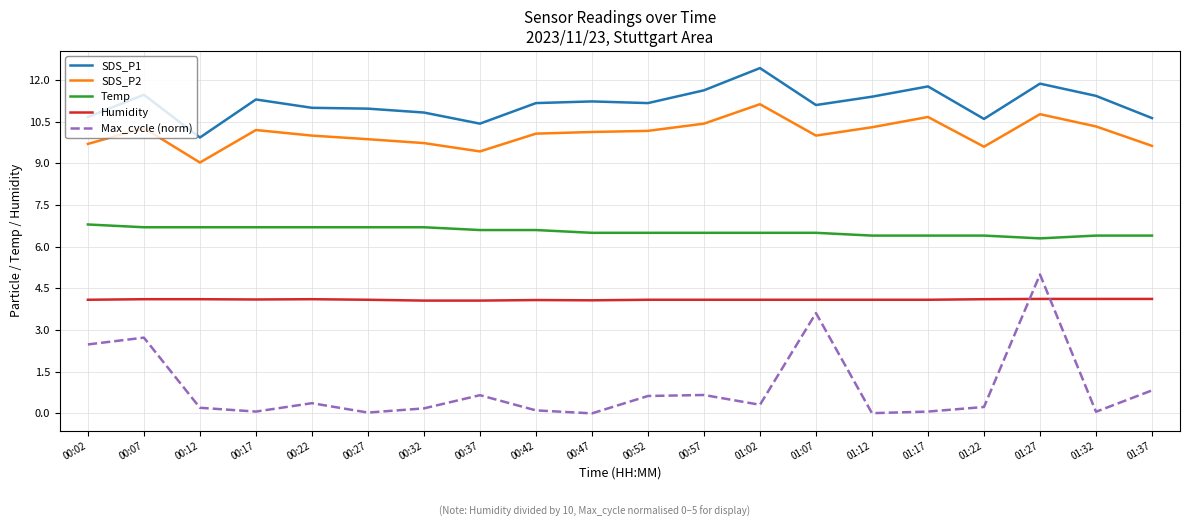

What is the maximum value for Temp?

6.8